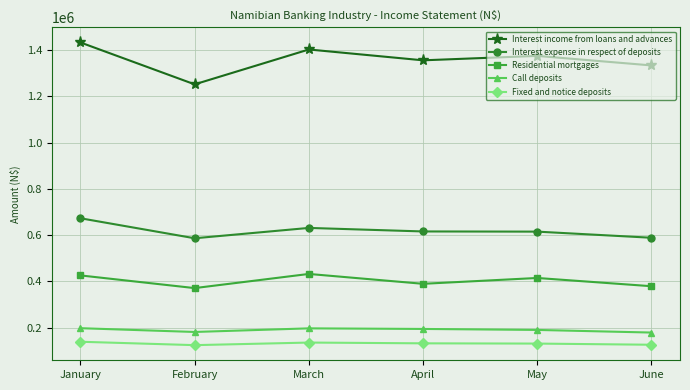

Does the chart have visible grid lines?

Yes